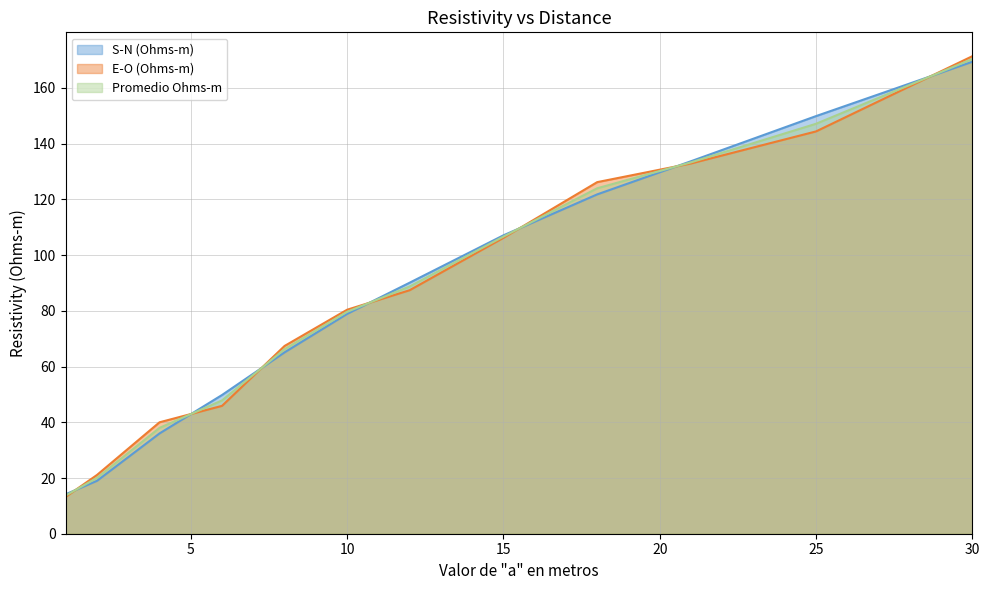

Which series has the largest total across all categories?

E-O (Ohms-m)